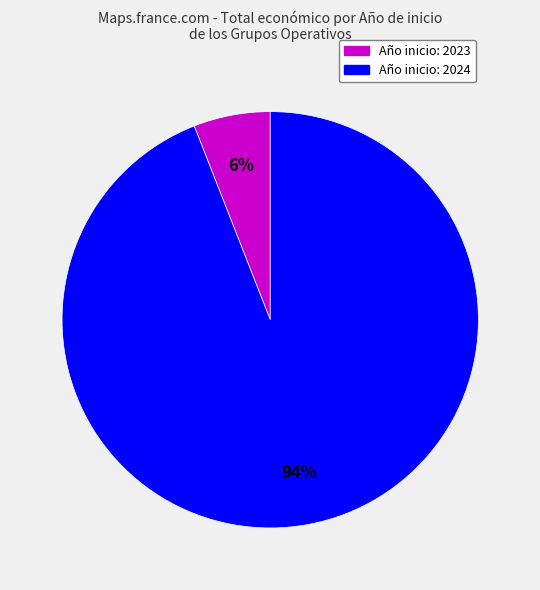

Does any single category account for the majority?

Yes